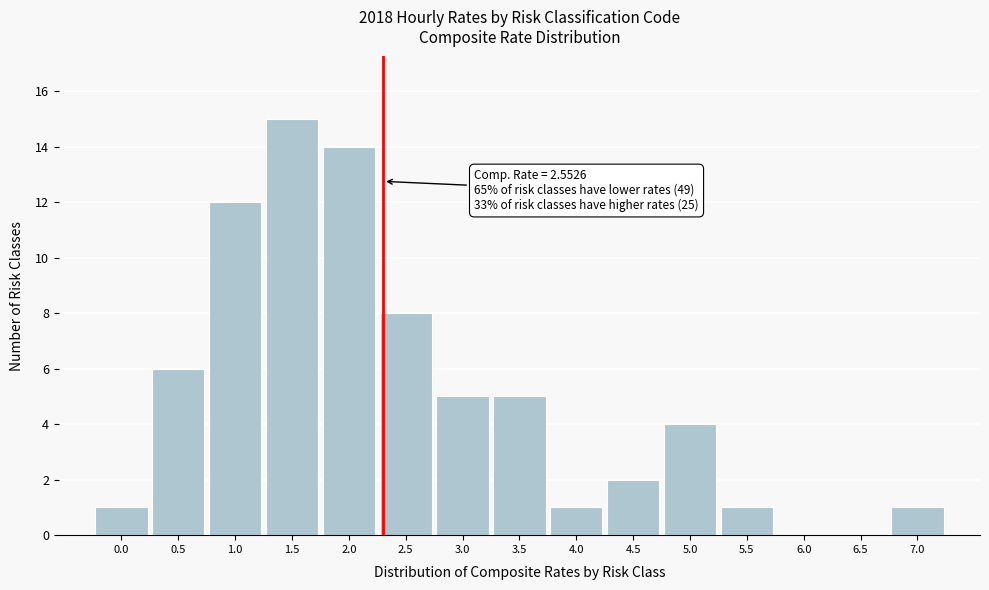

Reading left to right, extract all data points from this chart.

0.0=1	0.5=6	1.0=12	1.5=15	2.0=14	2.5=8	3.0=5	3.5=5	4.0=1	4.5=2	5.0=4	5.5=1	6.0=0	6.5=0	7.0=1